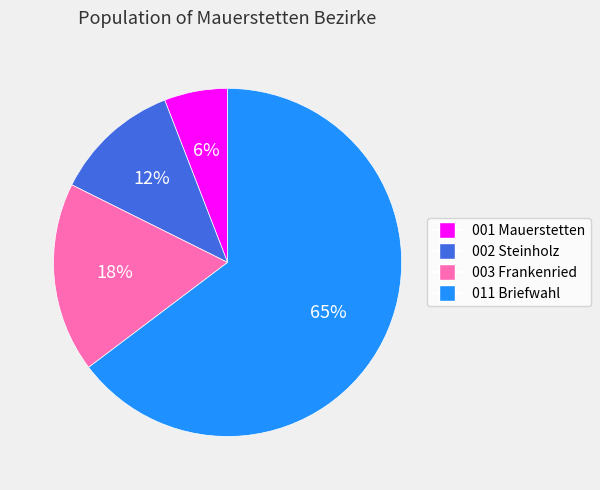

The 011 Briefwahl slice represents 65% of the pie. True or false?

True